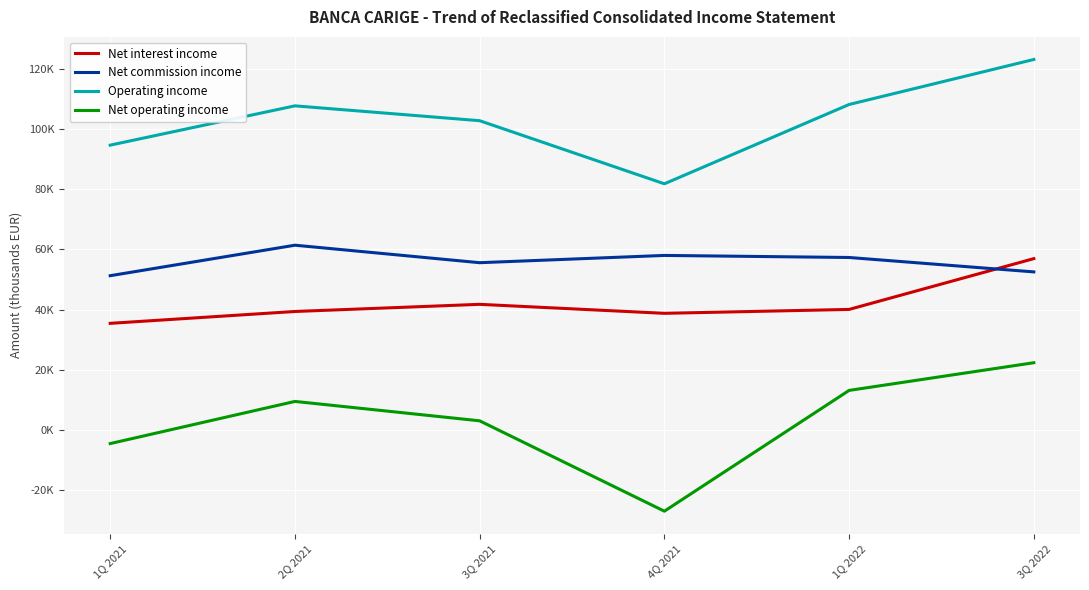

What is the label of the 3rd point from the left?

3Q 2021